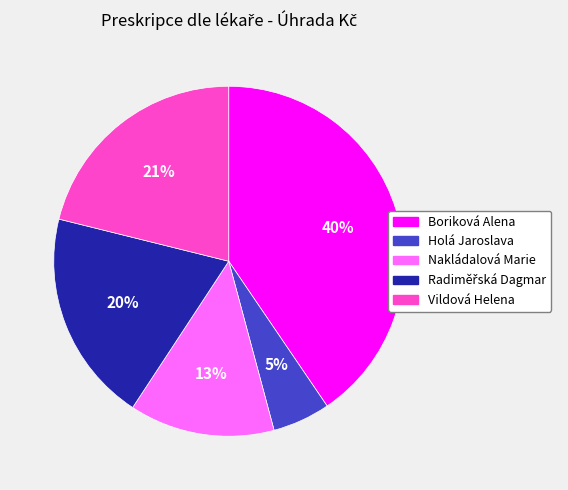

Combined, do Boriková Alena and Vildová Helena account for over 50%?

Yes